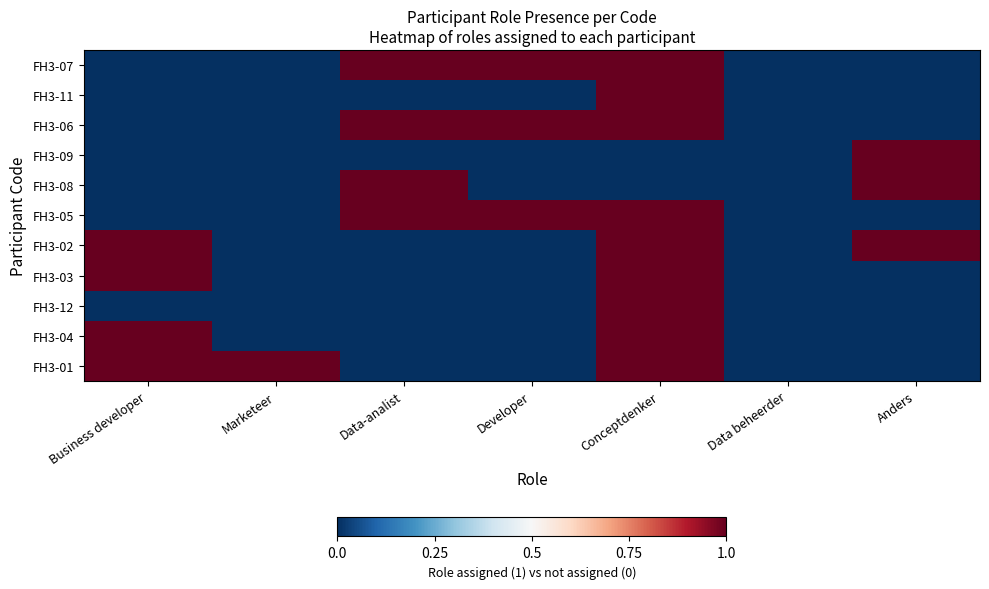

Which series has the largest range (max minus min)?

FH3-07